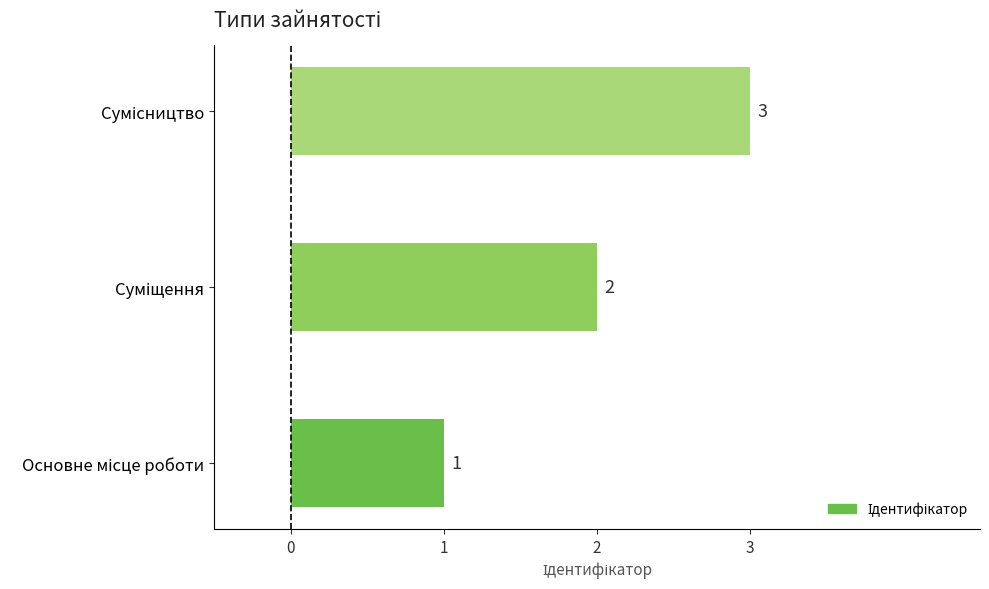

Count the values in the range 1 to 3.

3